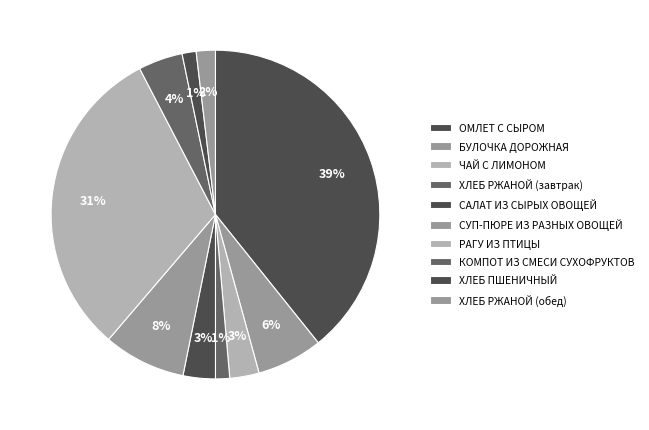

How many slices are in this pie chart?

10